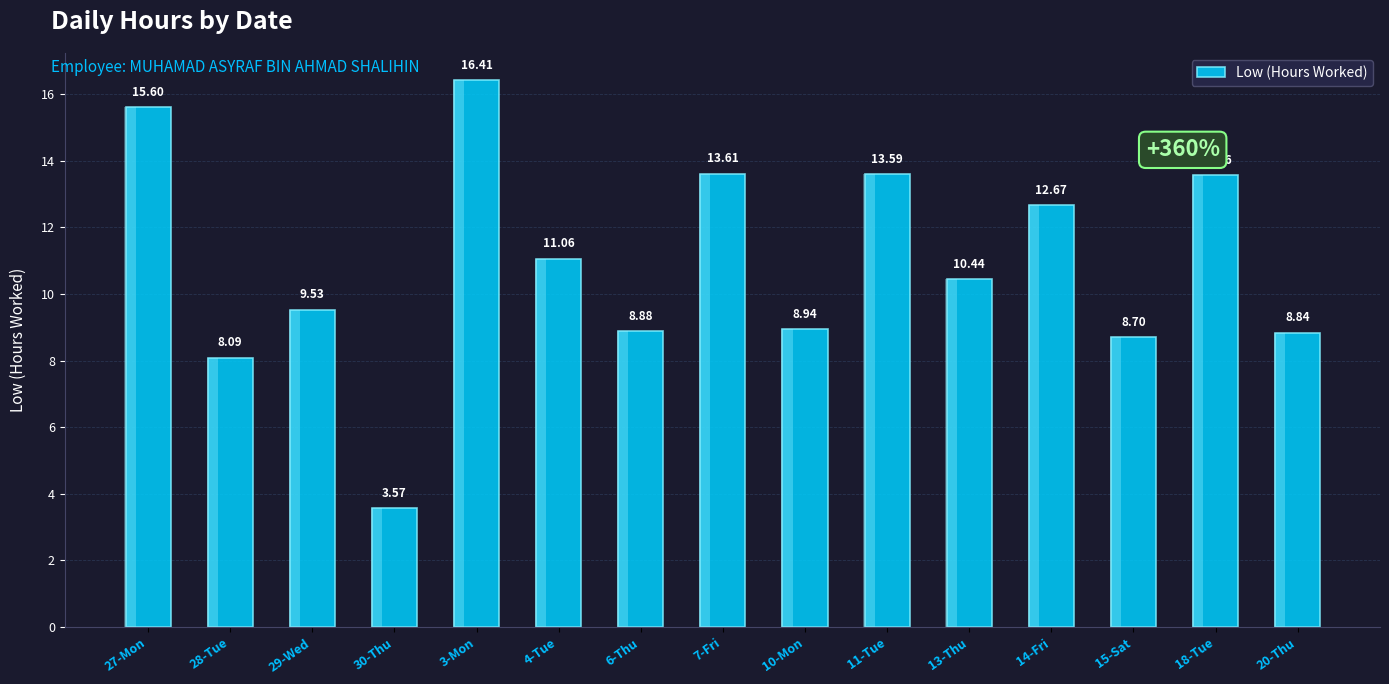

What is the change in value from 18-Tue to 20-Thu?

-4.7